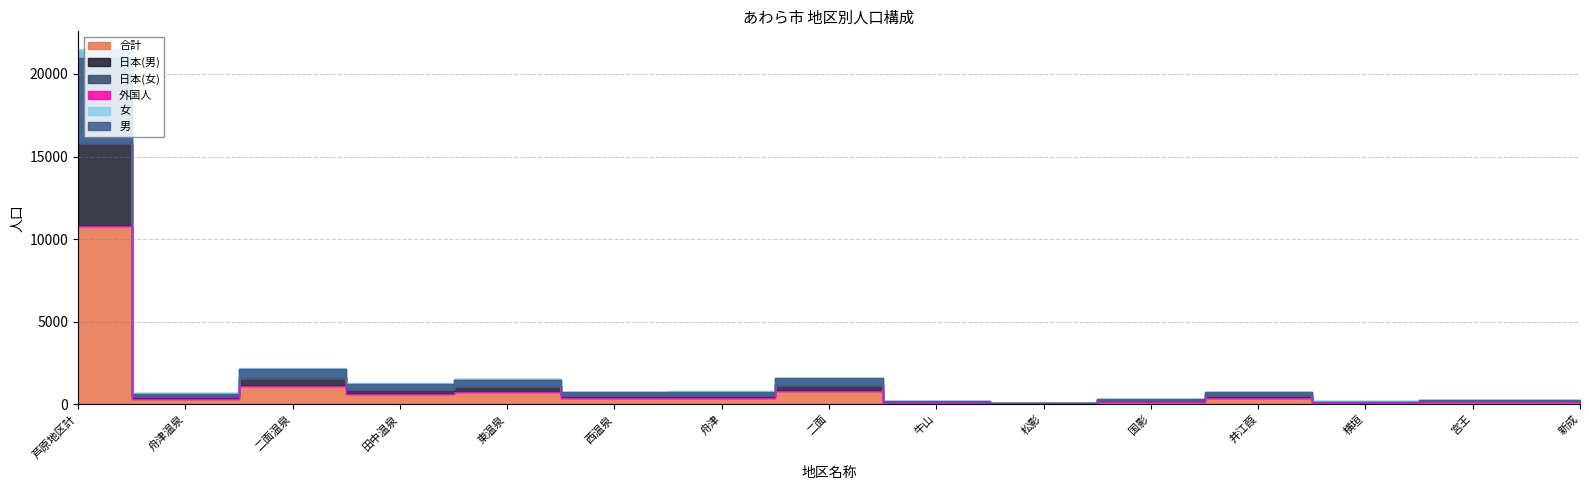

What is the value of the 合計 point at the 15th from the left?

116